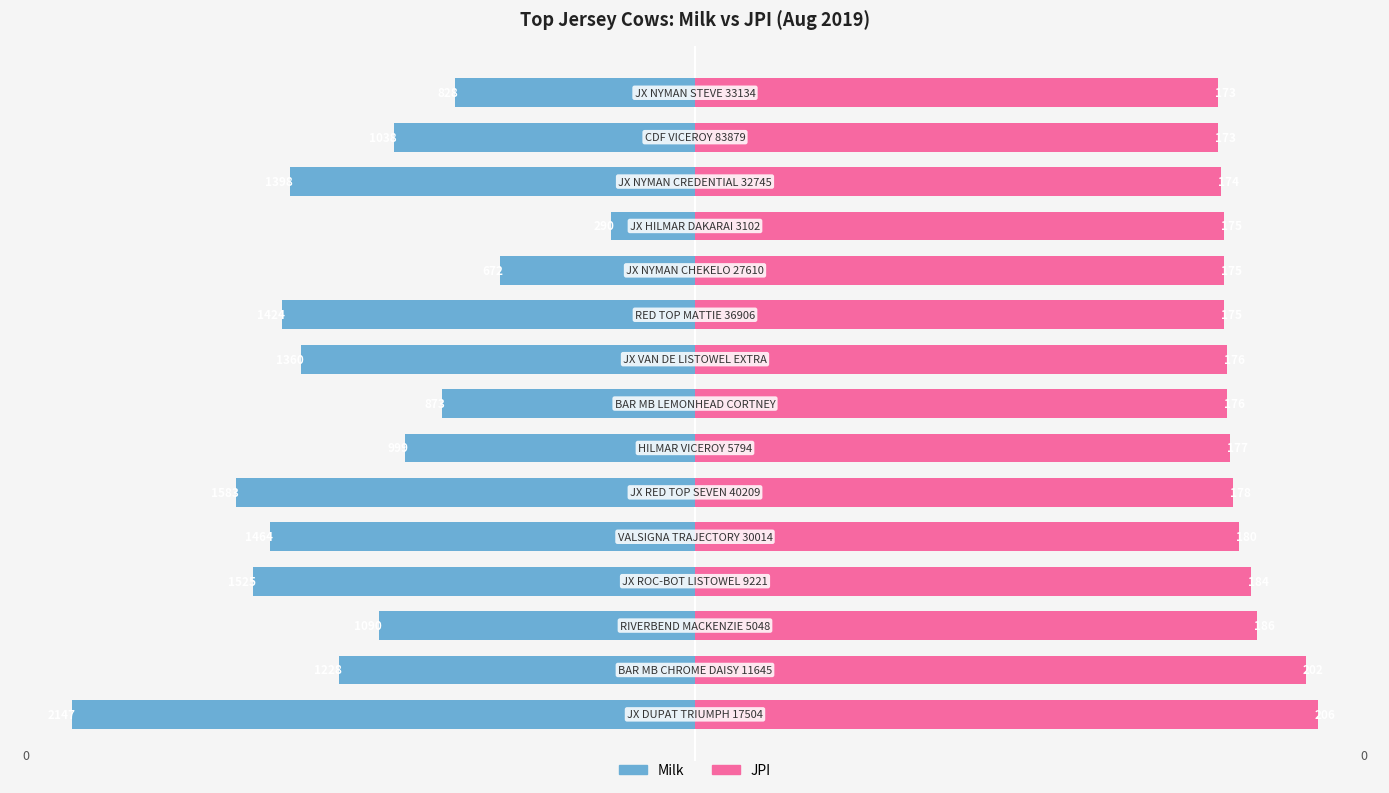

Does the chart contain stacked bars?

No